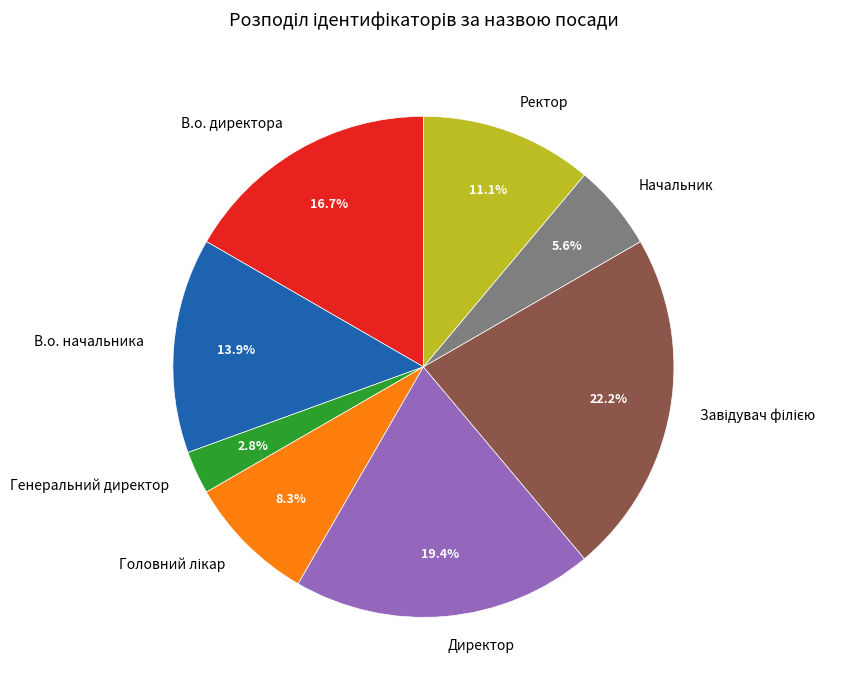

To the nearest percent, what portion does Генеральний директор represent?

3%